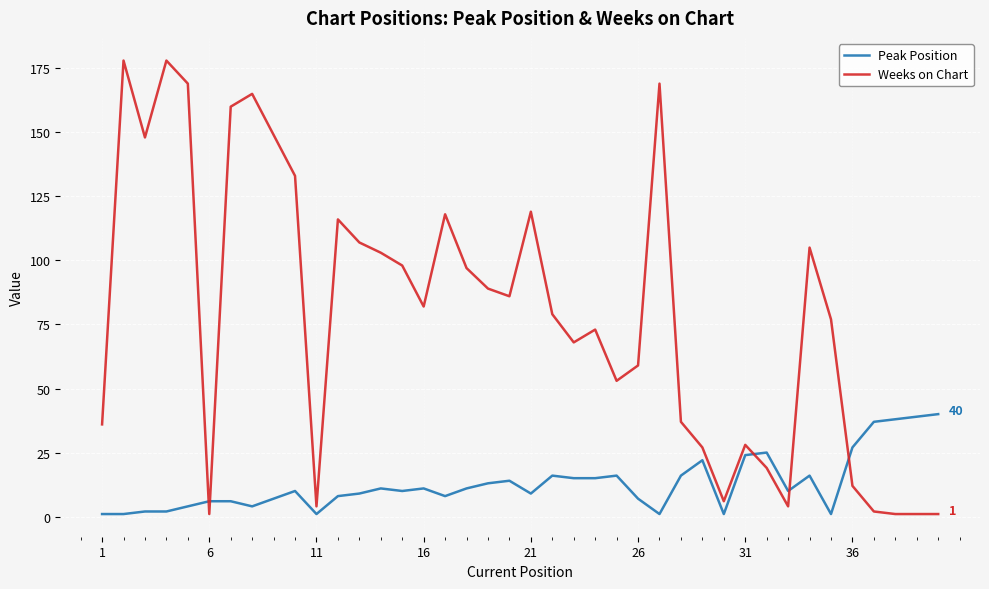

Which series has the largest range (max minus min)?

Weeks on Chart